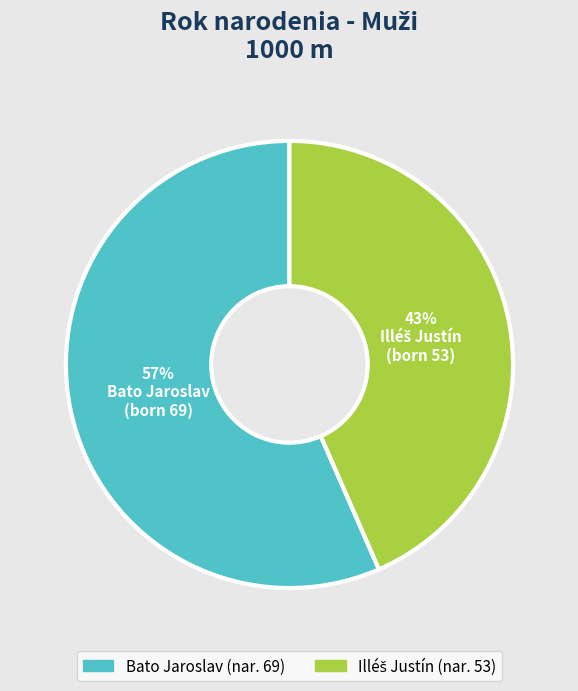

To the nearest percent, what is the average slice percentage?

50%